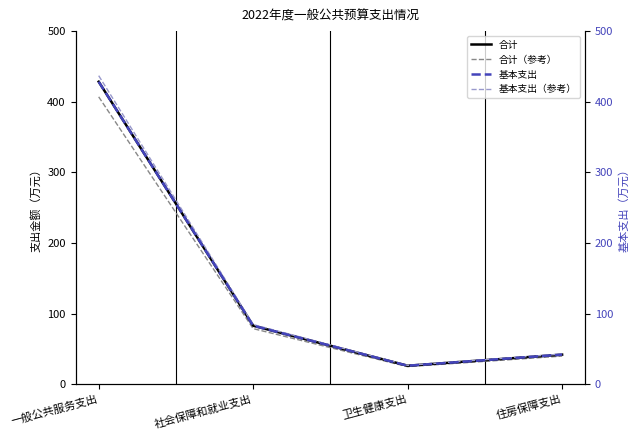

How many interior local valleys does the 基本支出（参考） series have?

1